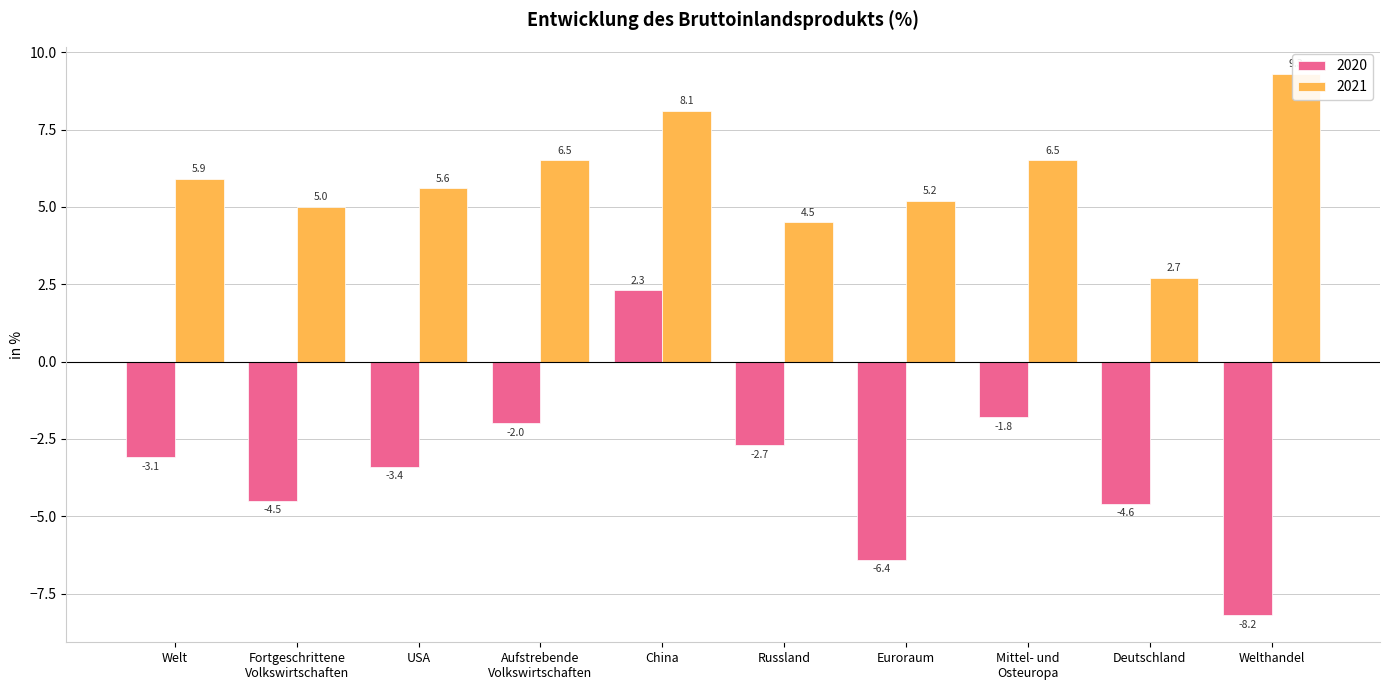

What is the difference between the 2020 values at Welthandel and Russland?

5.5